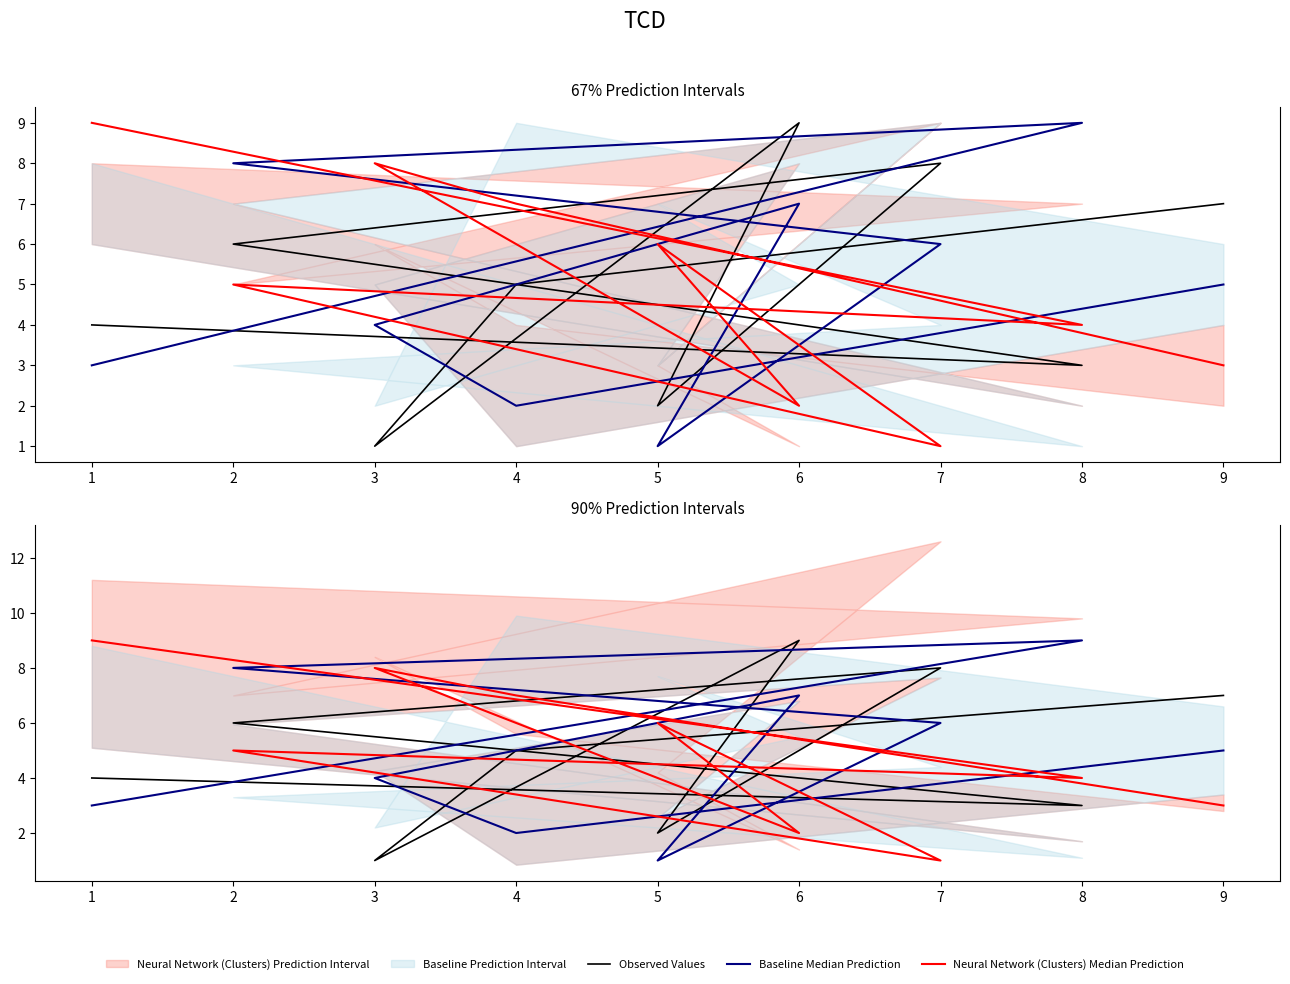

What is the difference between the maximum and minimum values in the Baseline Median Prediction series?

8